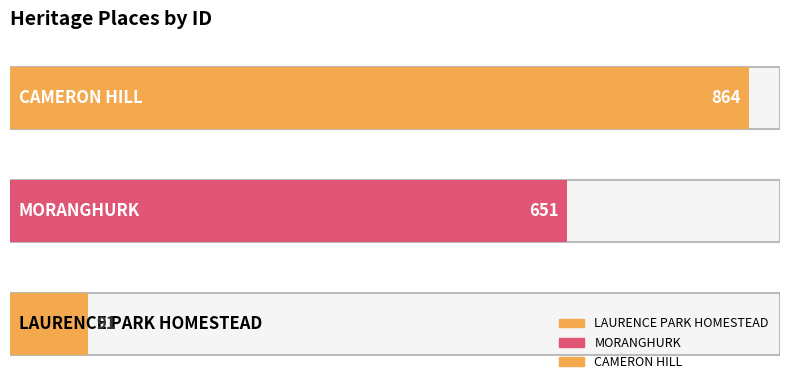

Approximately how many times larger is the value at LAURENCE PARK HOMESTEAD compared to CAMERON HILL?

0.1